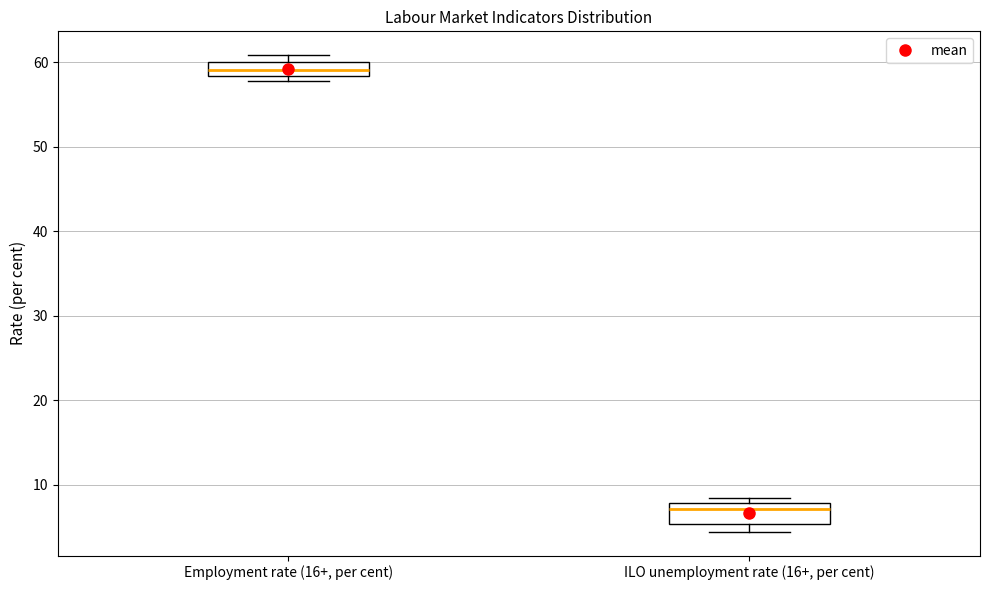

Which box has the highest median line?

Employment rate (16+, per cent)